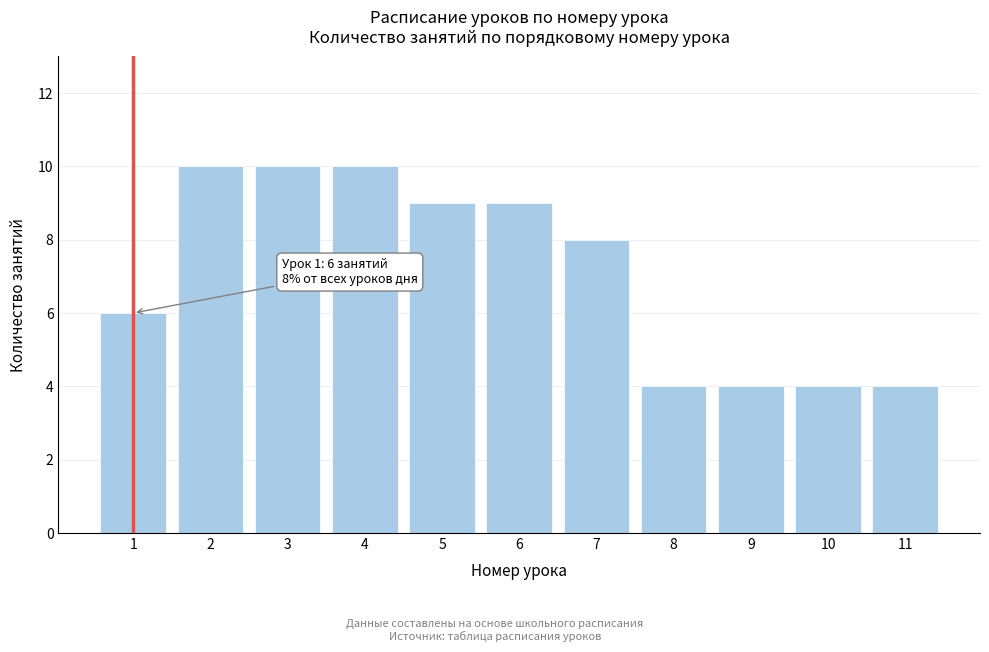

Reading left to right, transcribe all the data shown in this chart.

6	10	10	10	9	9	8	4	4	4	4